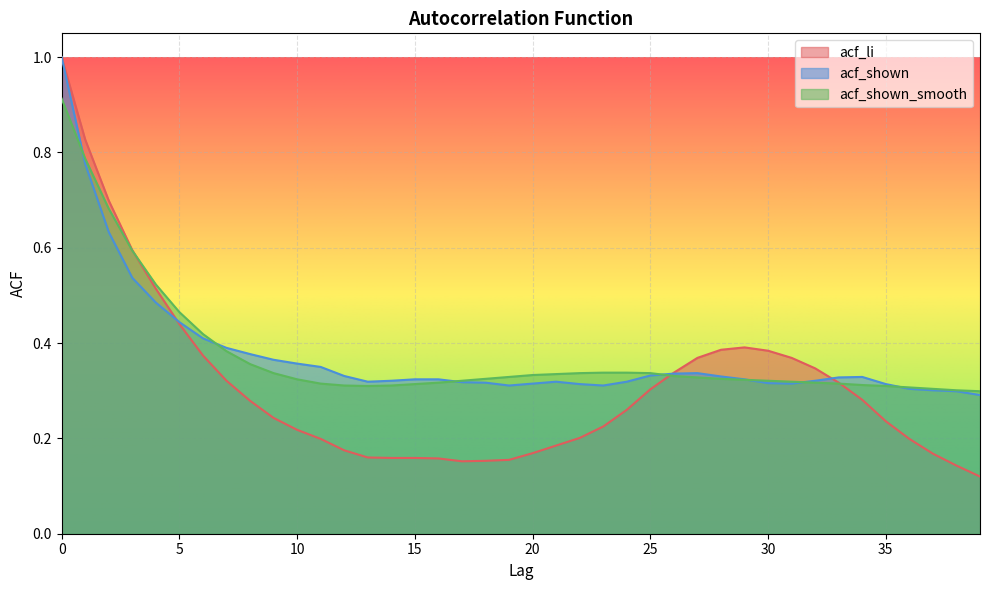

List the series in order of their peak value, highest first.

acf_li, acf_shown, acf_shown_smooth